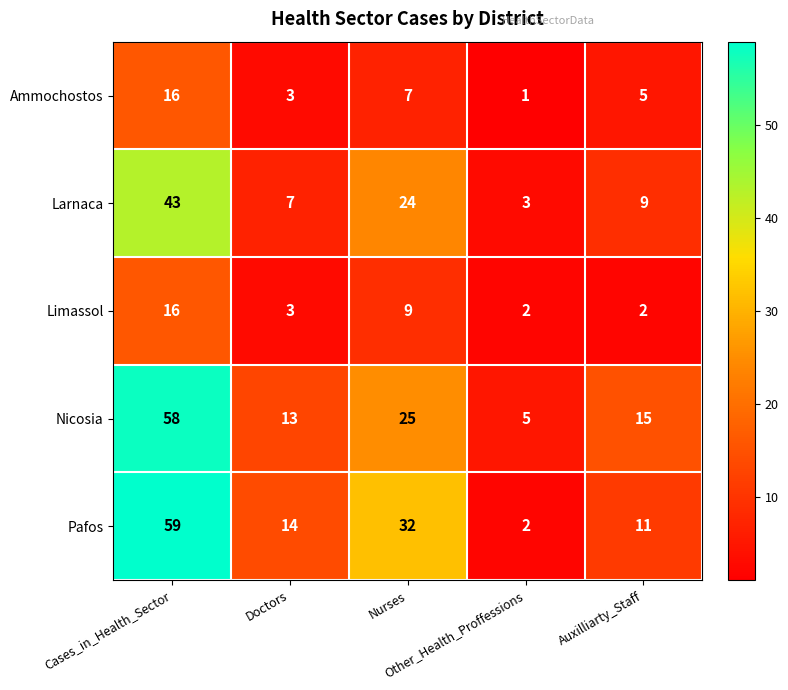

What is the average value of the Limassol series?

6